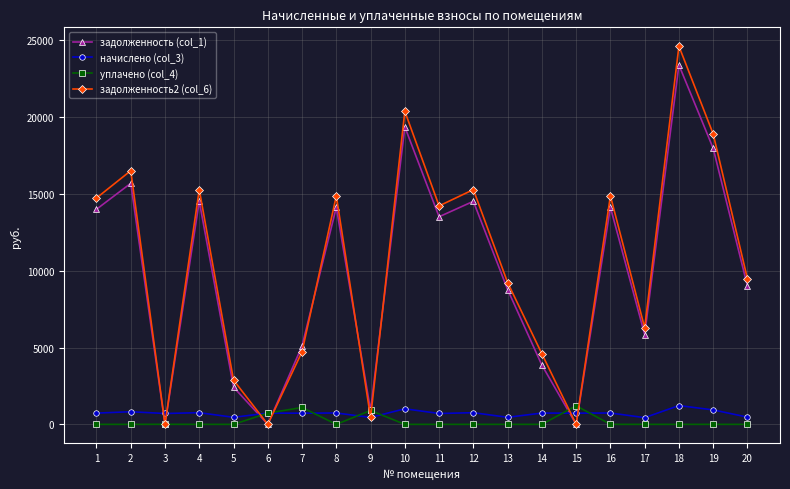

Which series has the widest spread of values?

задолженность2 (col_6)